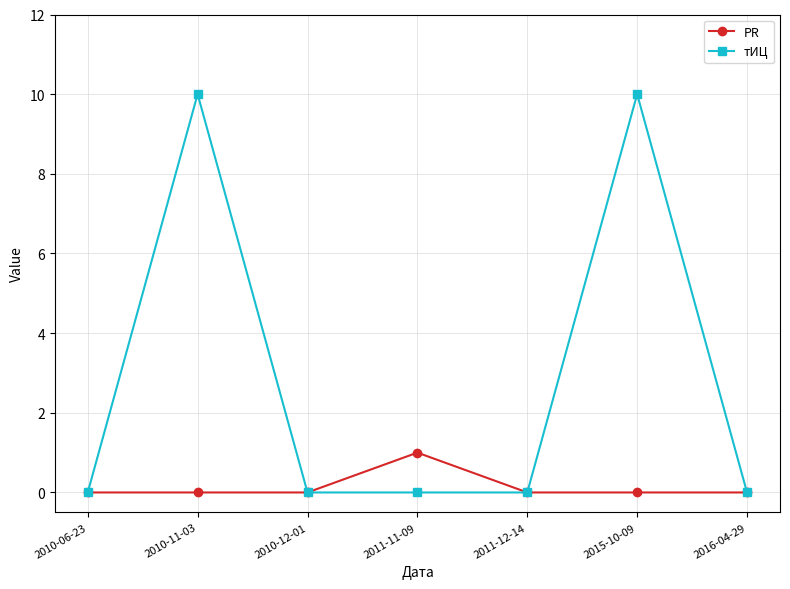

How many lines are shown in the chart?

2